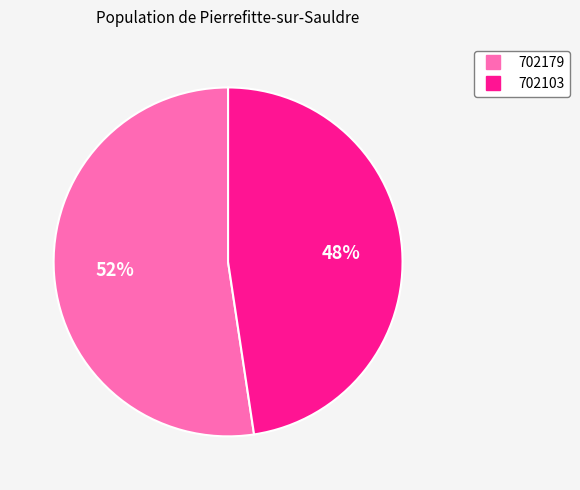

Which category has the biggest portion of the pie?

702179